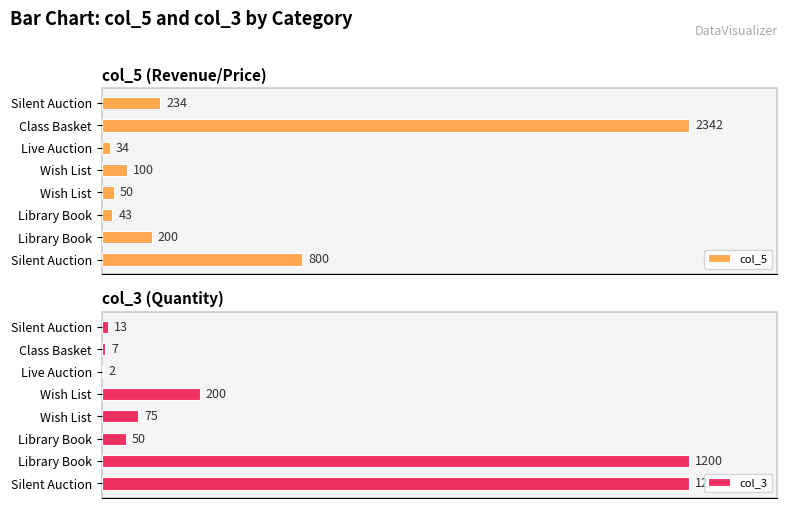

The col_5 series shows 3780 at Class Basket. True or false?

False